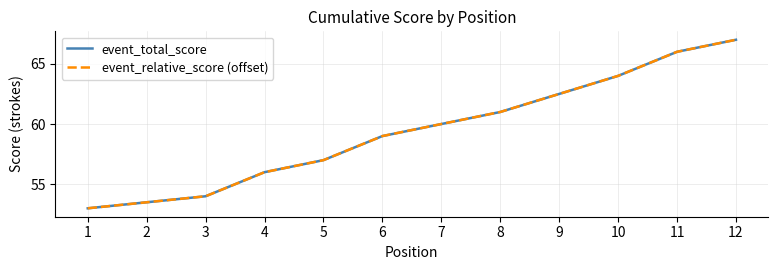

How many lines are shown in the chart?

2